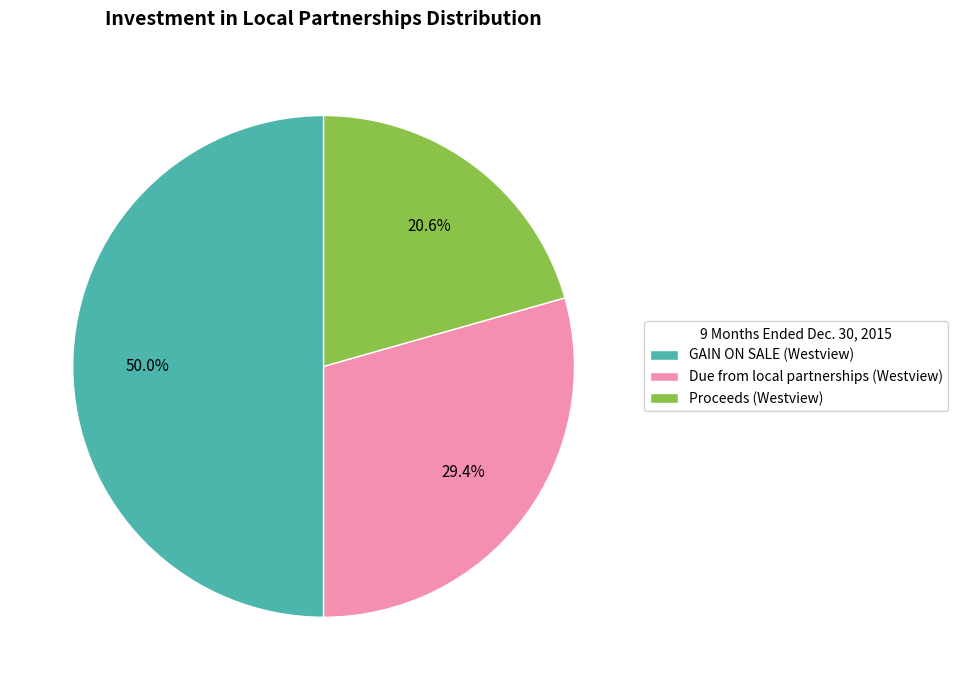

What is the largest slice in the pie chart?

GAIN ON SALE (Westview)